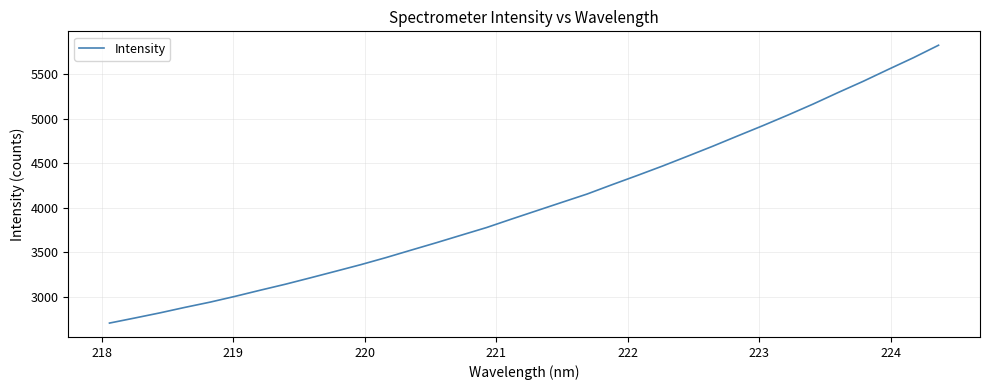

What is the minimum value shown in the chart?

2701.9